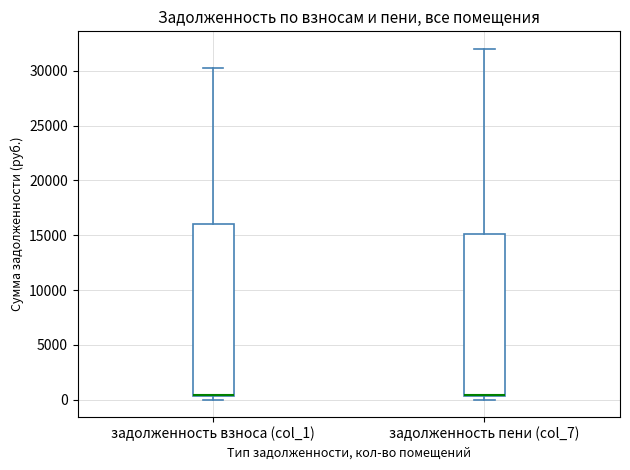

Reading left to right, transcribe this box plot: for each box, give where its median line is, the range the box spans, and where its two whiskers end, as read against the y-axis. The values are not printed on the chart, so give them approximately, as read against the axis.

задолженность взноса (col_1): median 500 (drawn on the box's lower edge), box 500 to 16000, whiskers 0 to 30500
задолженность пени (col_7): median 500 (drawn on the box's lower edge), box 500 to 15000, whiskers 0 to 32000